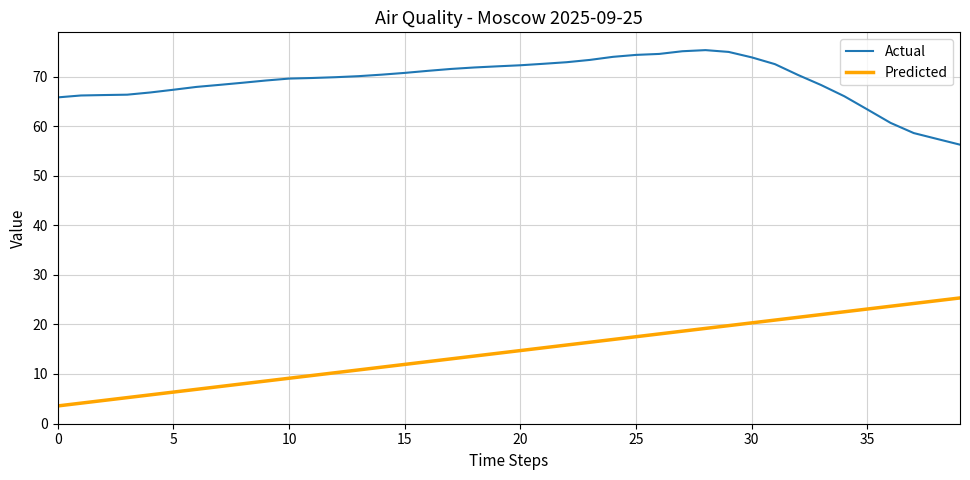

Rank the series by their maximum value, from highest to lowest.

Actual, Predicted